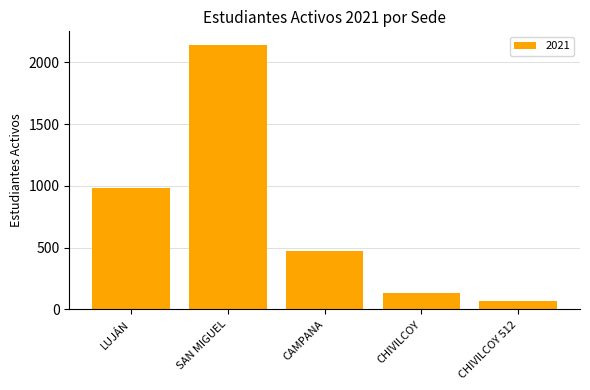

Reading right to left, transcribe all the data shown in this chart.

70	131	473	2144	986